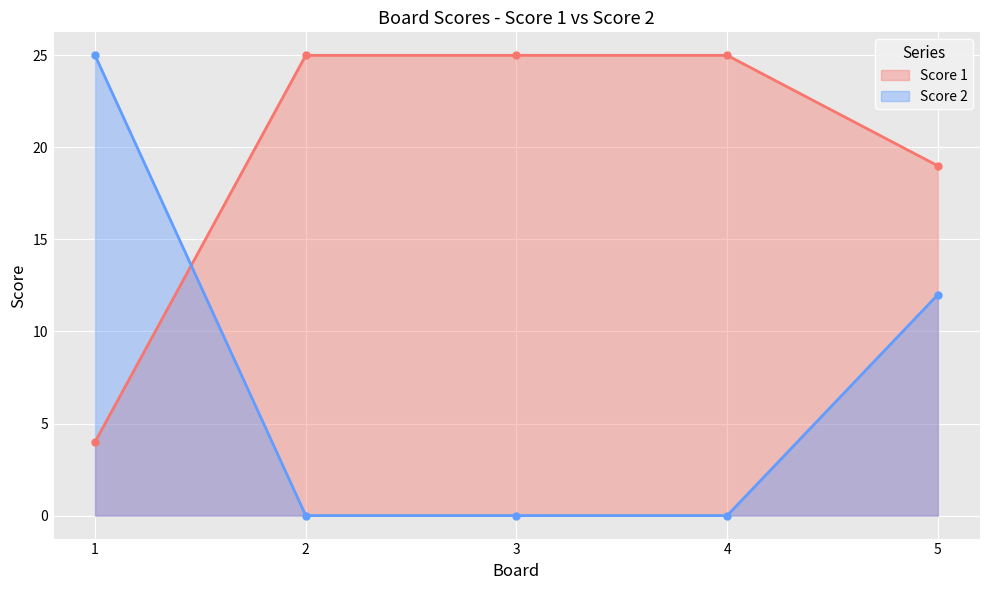

What is the total value across all series at 5?

31